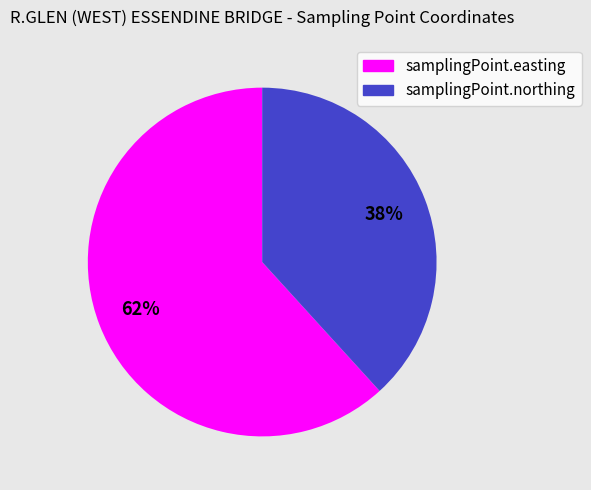

Which category has the smallest portion of the pie?

samplingPoint.northing